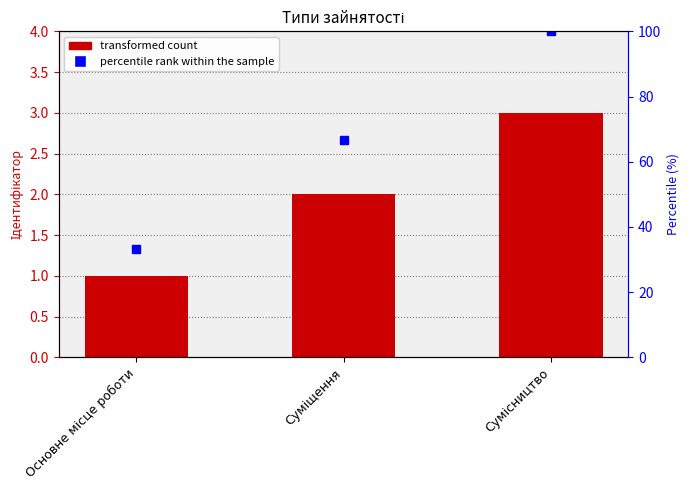

Between Суміщення and Сумісництво, which is larger?

Сумісництво